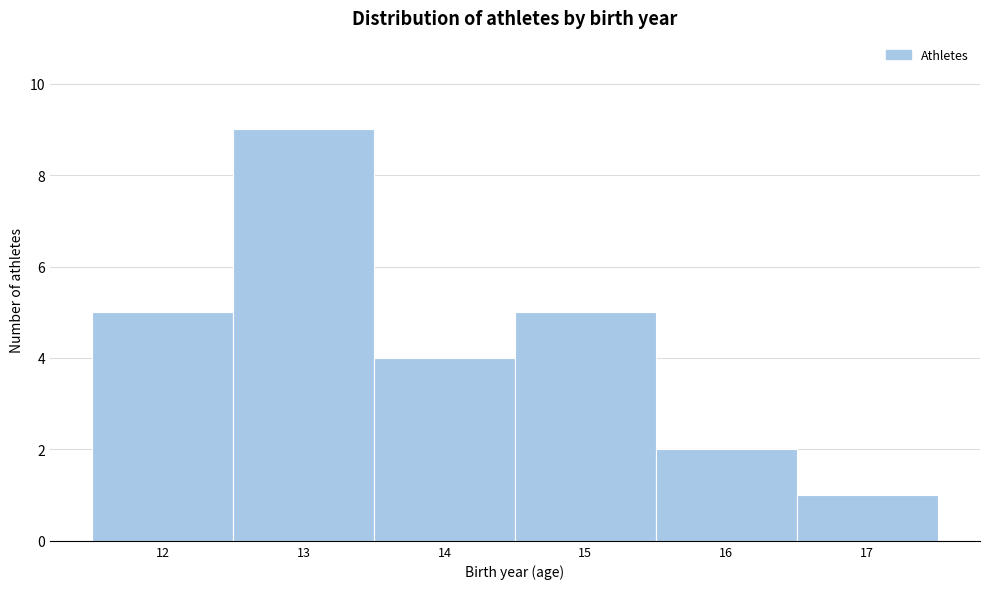

Reading left to right, list every bar in this chart as the range it spans on the x-axis followed by its height. The values are not printed on the chart, so give them approximately, as read against the axis.

11.5 to 12.5: 5
12.5 to 13.5: 9
13.5 to 14.5: 4
14.5 to 15.5: 5
15.5 to 16.5: 2
16.5 to 17.5: 1